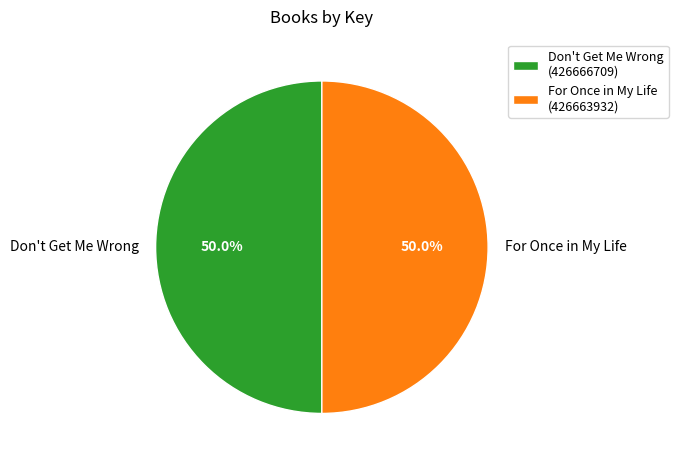

True or false: Don't Get Me Wrong accounts for 41% of the total.

False